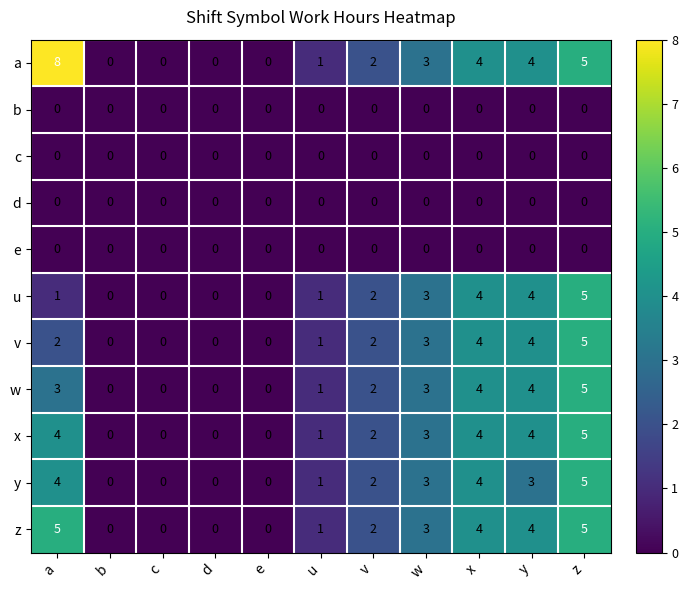

Which series changed the most between a and b?

a